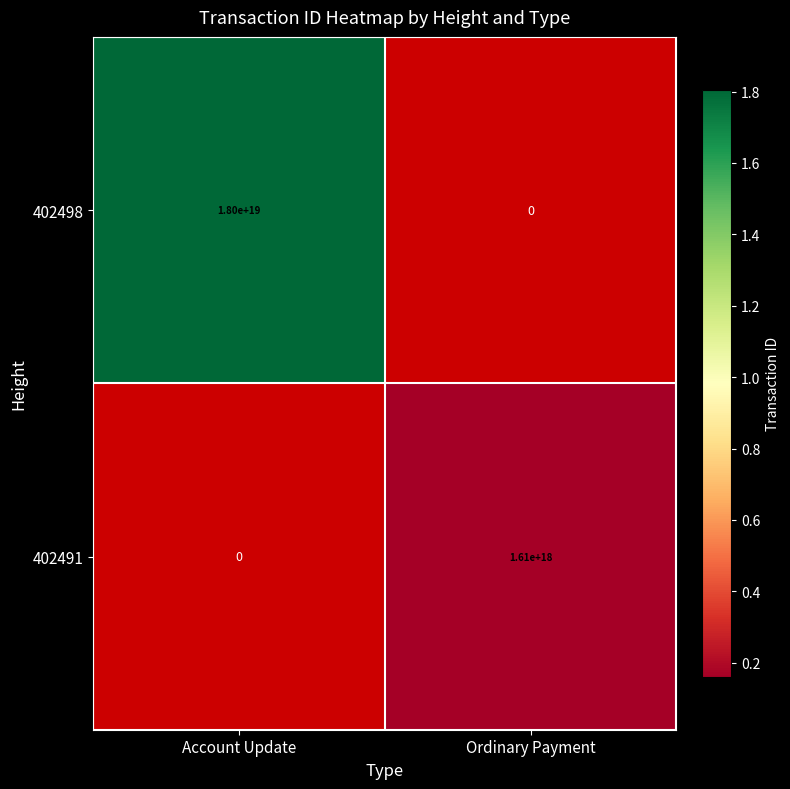

The value of 402498 at Account Update is 5282455607968275456. True or false?

False